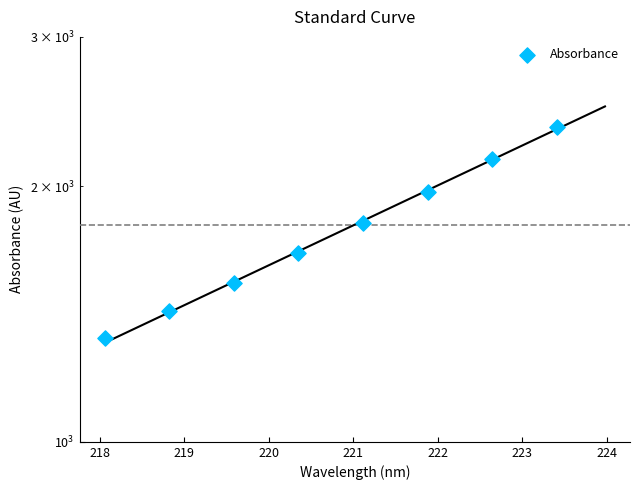

What is the change in value from 220 to 222?

+301.9